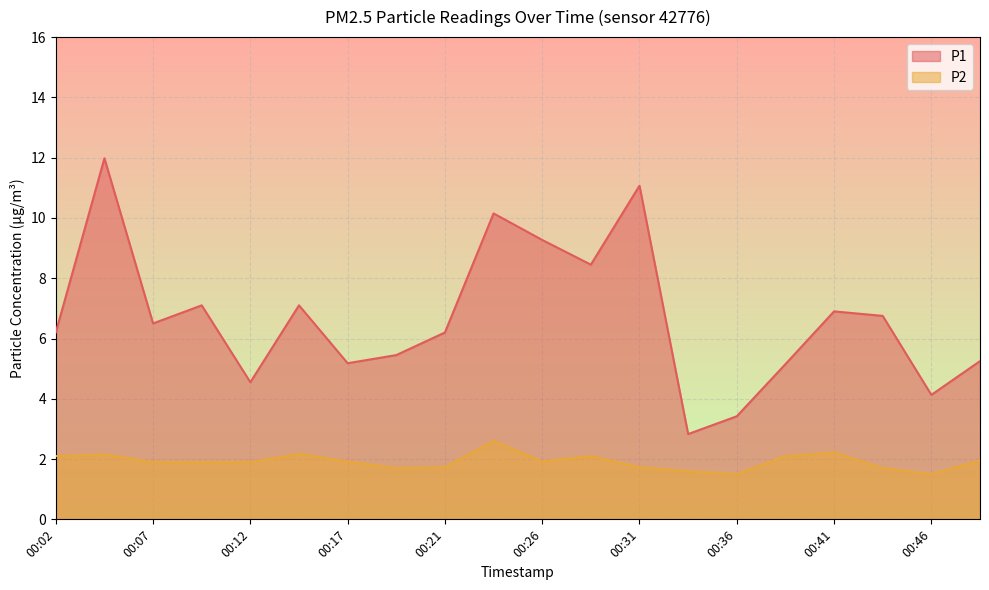

Reading left to right, transcribe all the data shown in this chart.

P1: 00:02=6.2	00:04=12.0	00:07=6.5	00:09=7.1	00:12=4.5	00:14=7.1	00:17=5.2	00:19=5.5	00:21=6.2	00:24=10.2	00:26=9.3	00:29=8.4	00:31=11.1	00:34=2.8	00:36=3.4	00:39=5.2	00:41=6.9	00:44=6.8	00:46=4.1	00:48=5.2
P2: 00:02=2.1	00:04=2.1	00:07=1.9	00:09=1.9	00:12=1.9	00:14=2.2	00:17=1.9	00:19=1.7	00:21=1.7	00:24=2.6	00:26=1.9	00:29=2.1	00:31=1.7	00:34=1.6	00:36=1.5	00:39=2.1	00:41=2.2	00:44=1.7	00:46=1.5	00:48=1.9